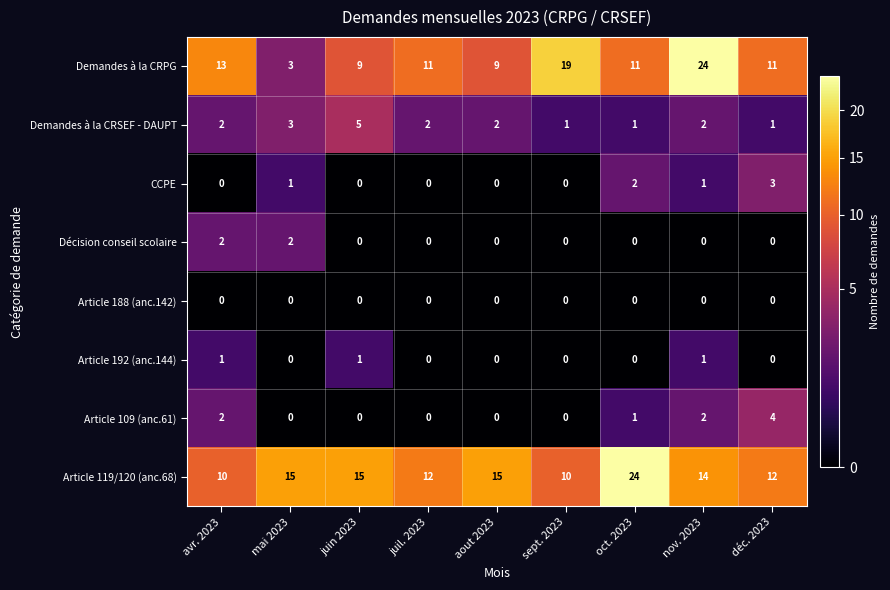

True or false: Article 192 (anc.144) has a value of 0 at juil. 2023.

True